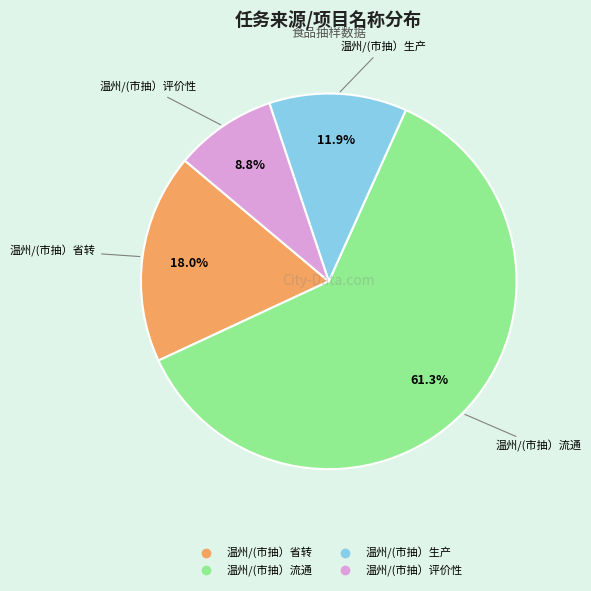

Is it true that 温州/(市抽）省转 is 18% of the pie?

True